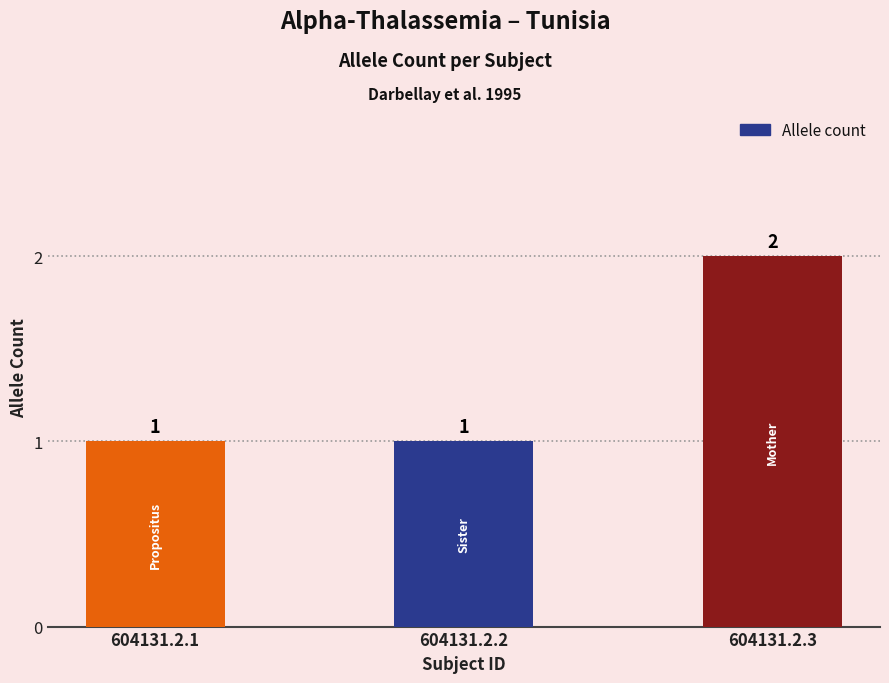

What is the greatest value displayed?

2